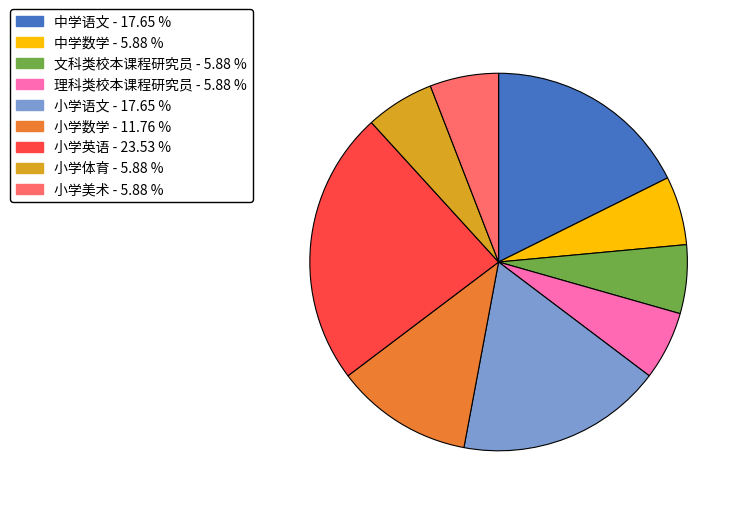

Which has a higher value, 小学语文 or 小学英语?

小学英语